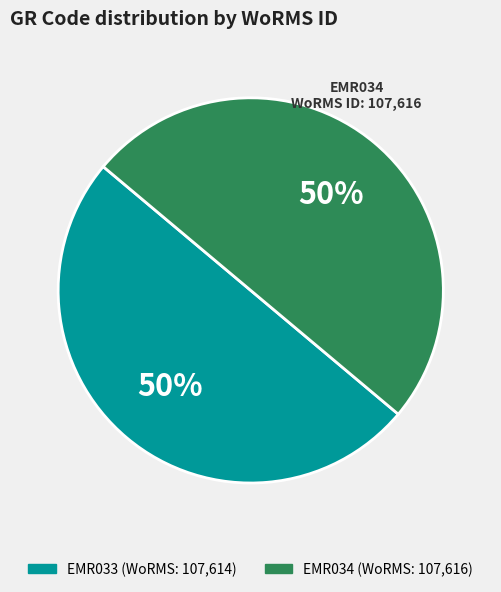

Is it true that EMR033 is 50% of the pie?

True